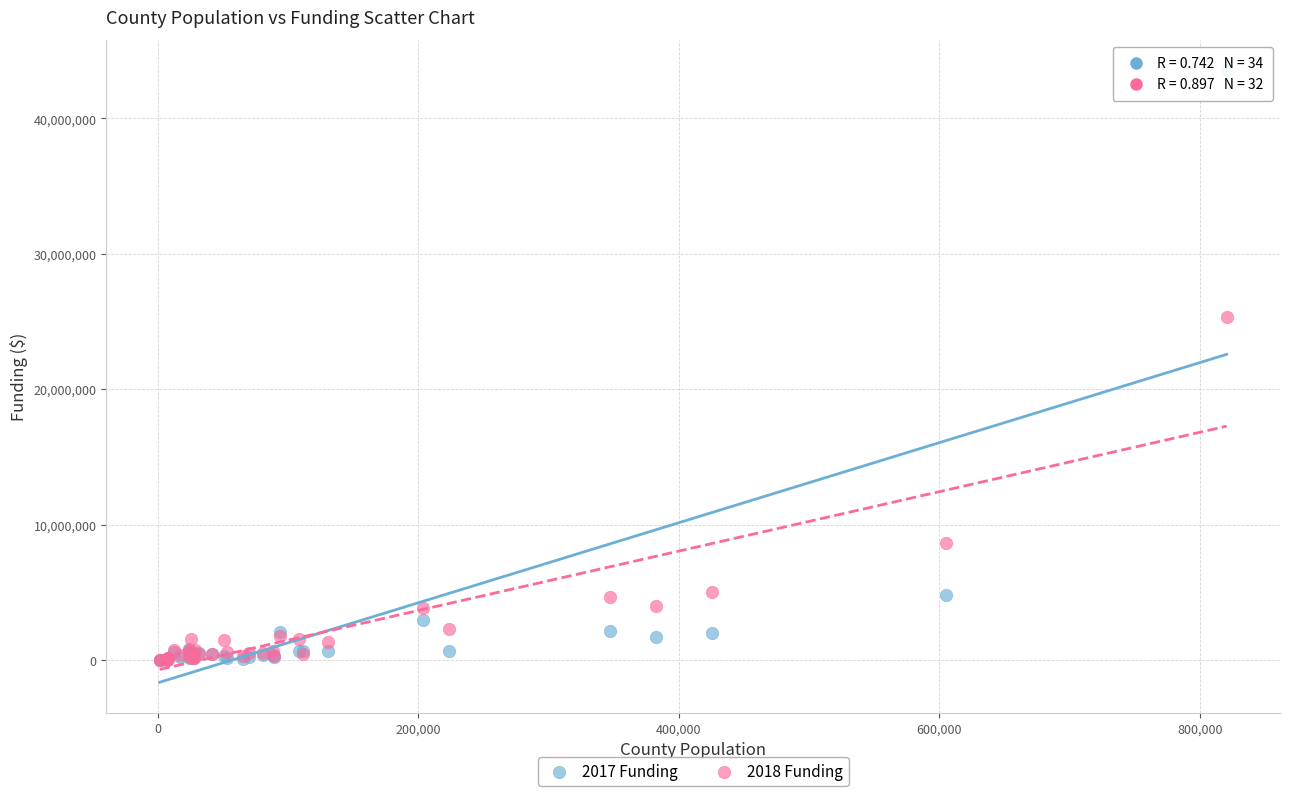

Which series has the largest Y range (max minus min)?

2017 Funding